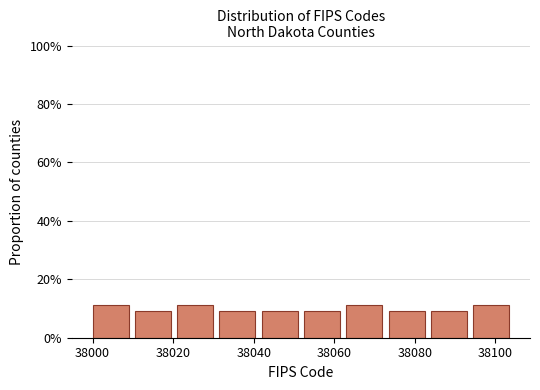

Reading left to right, transcribe this chart: for each bar, give the range it covers on the x-axis and its height. Neither the bar edges nor the heights are printed on the chart, so give them approximately, as read against the axes.

38000.0 to 38010.5: 12
38010.5 to 38021.0: 10
38021.0 to 38031.5: 12
38031.5 to 38042.0: 10
38042.0 to 38052.5: 10
38052.5 to 38063.0: 10
38063.0 to 38073.5: 12
38073.5 to 38084.0: 10
38084.0 to 38094.5: 10
38094.5 to 38105.0: 12